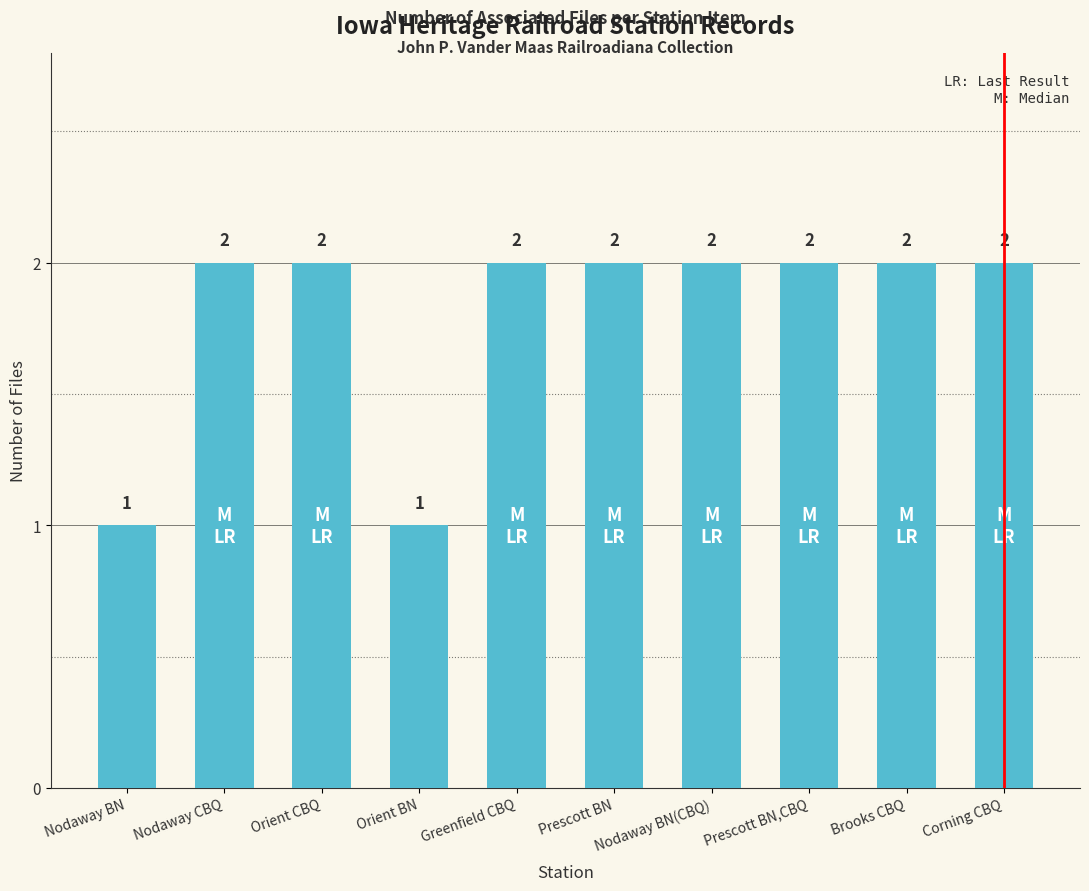

What position from the right is Orient BN?

7